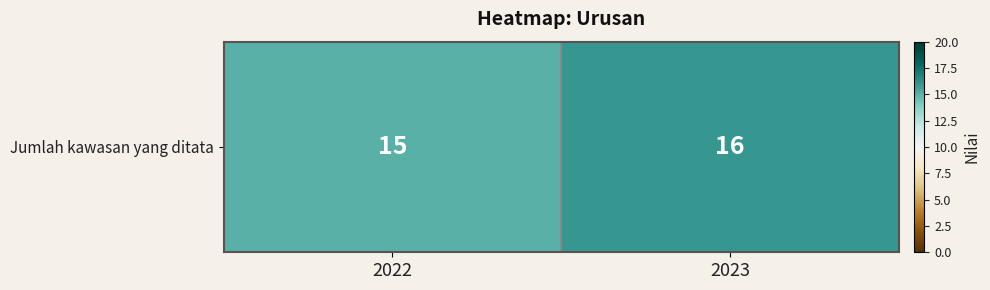

What is the change in value from 2022 to 2023?

+1